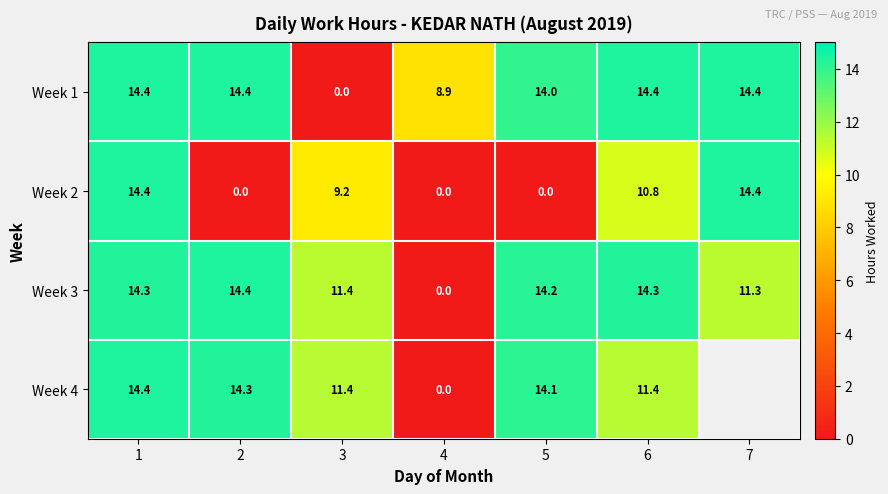

Is the value of Week 4 at 1 greater than the value of Week 3 at 6?

Yes